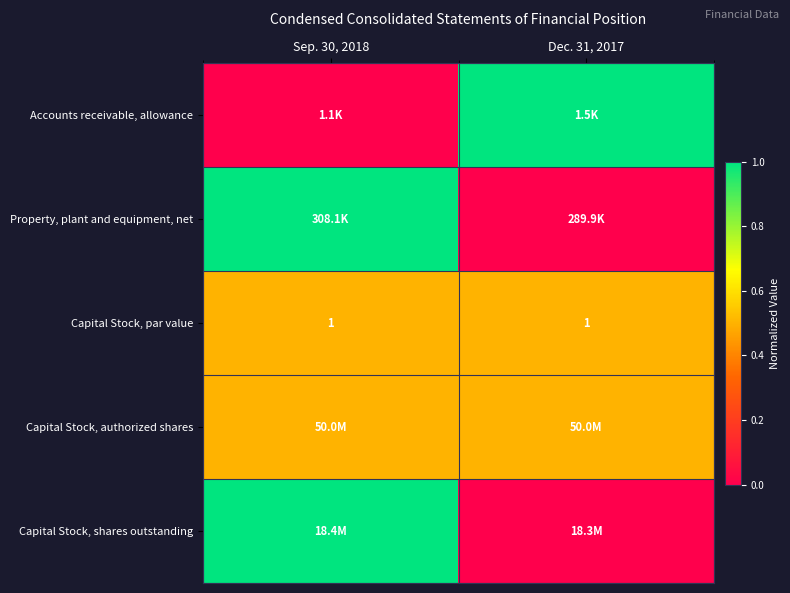

Which label corresponds to the largest value in the chart?

Dec. 31, 2017